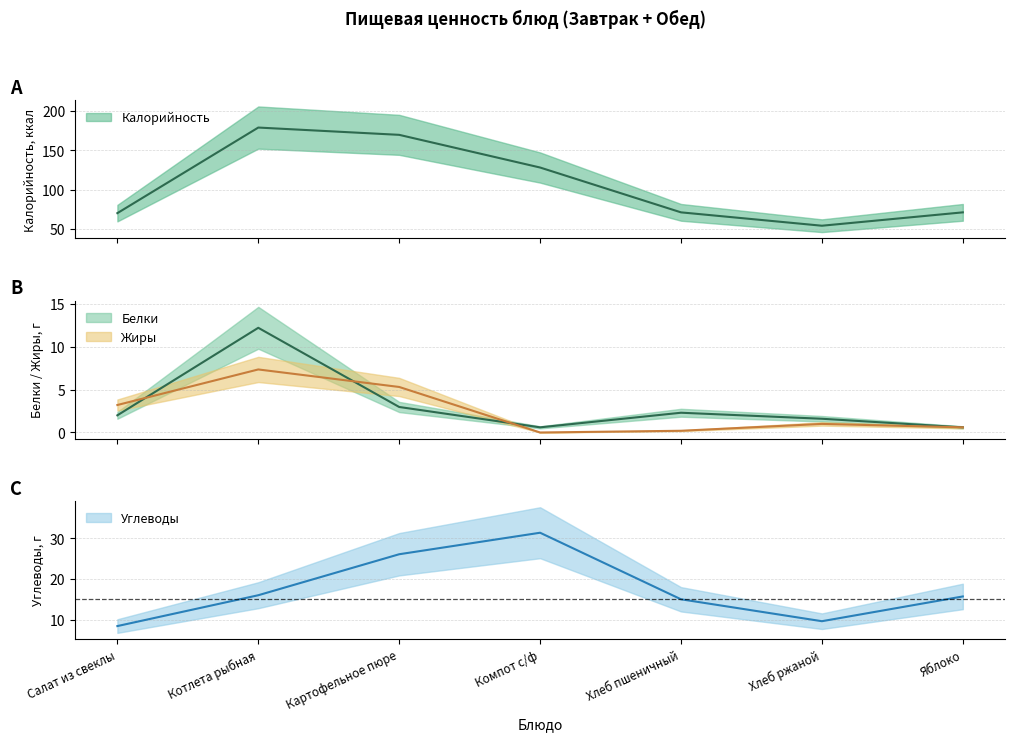

Between Хлеб пшеничный and Хлеб ржаной, which is larger?

Хлеб пшеничный